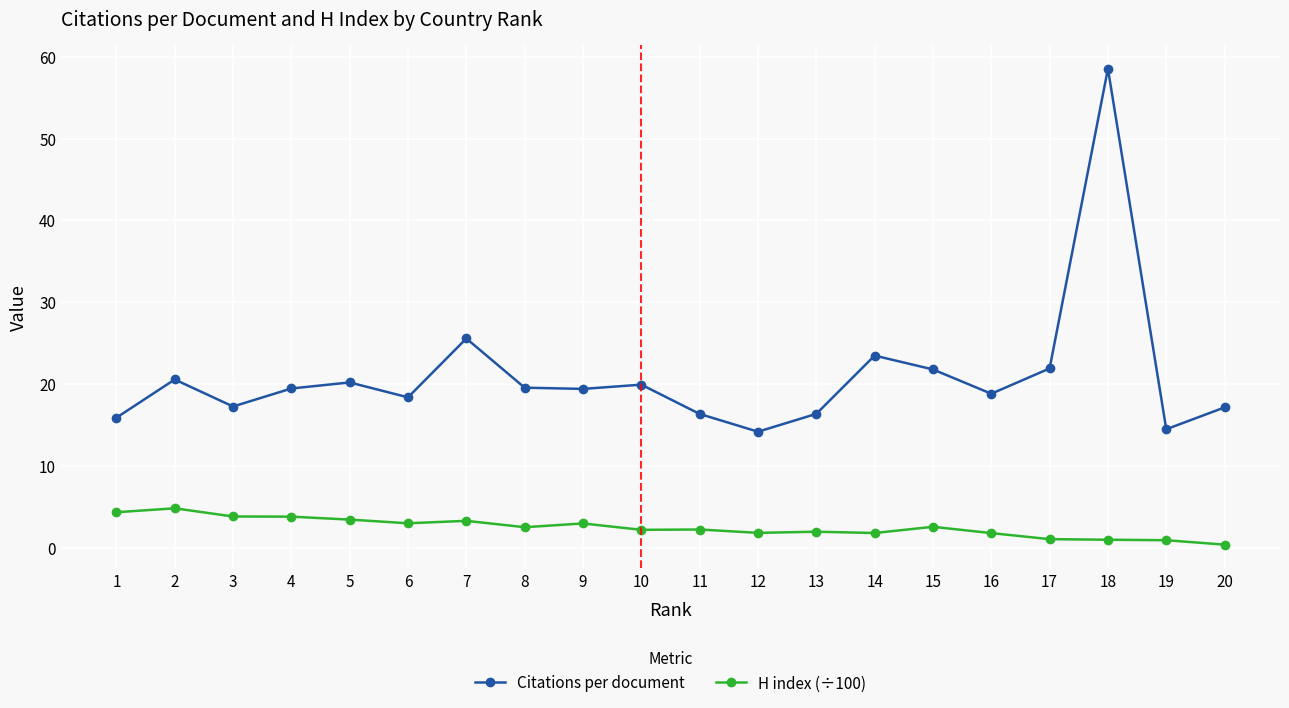

What is the sum of all Citations per document values?

419.3